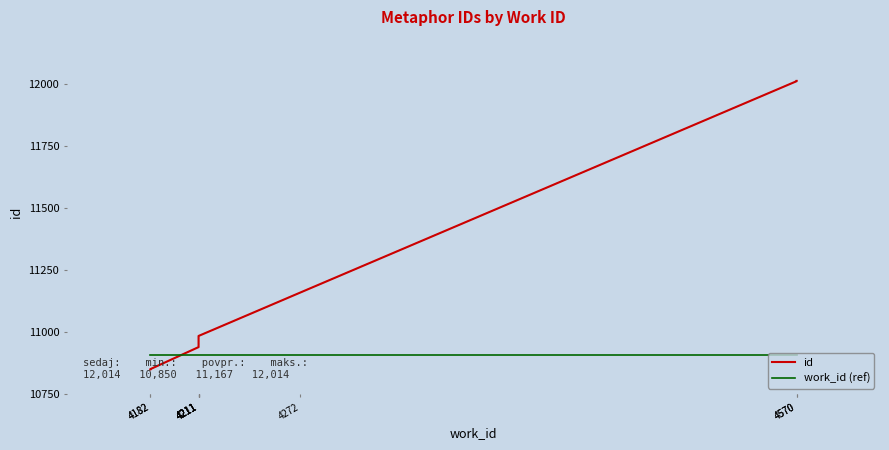

Rank the series by their maximum value, from highest to lowest.

id, work_id (ref)